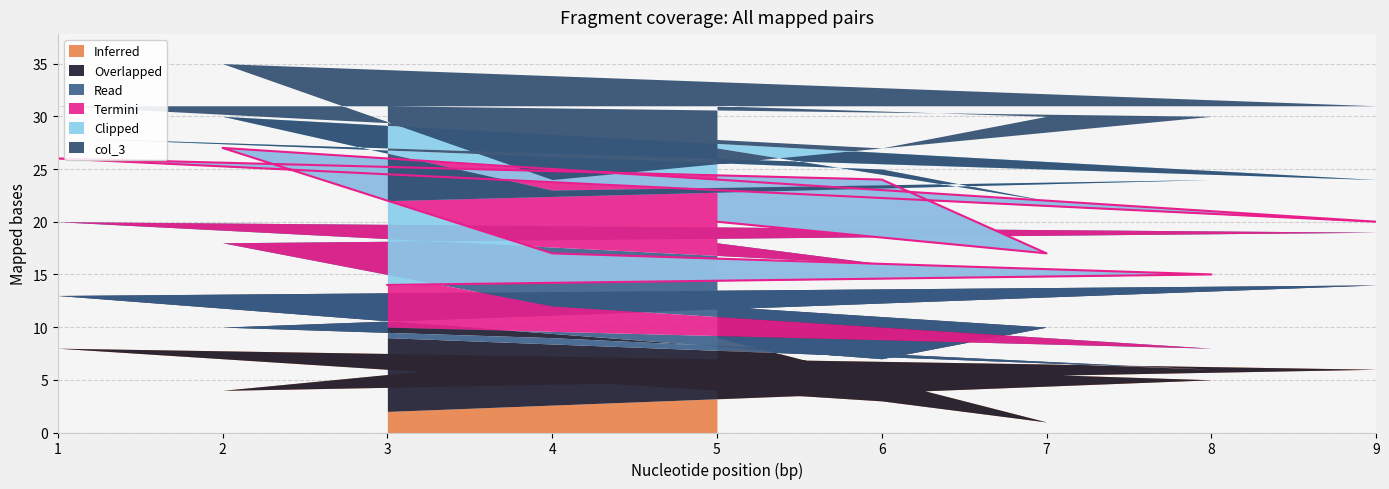

The col_2 series shows 1 at 7. True or false?

True